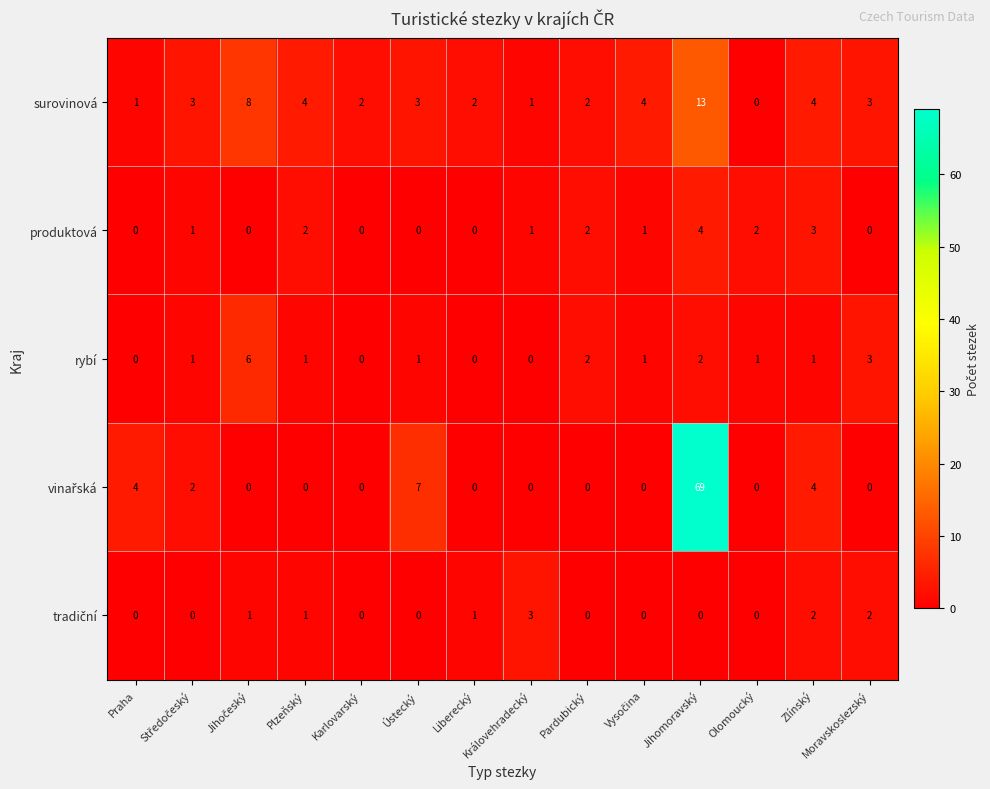

At how many categories does at least one series exceed 1?

14